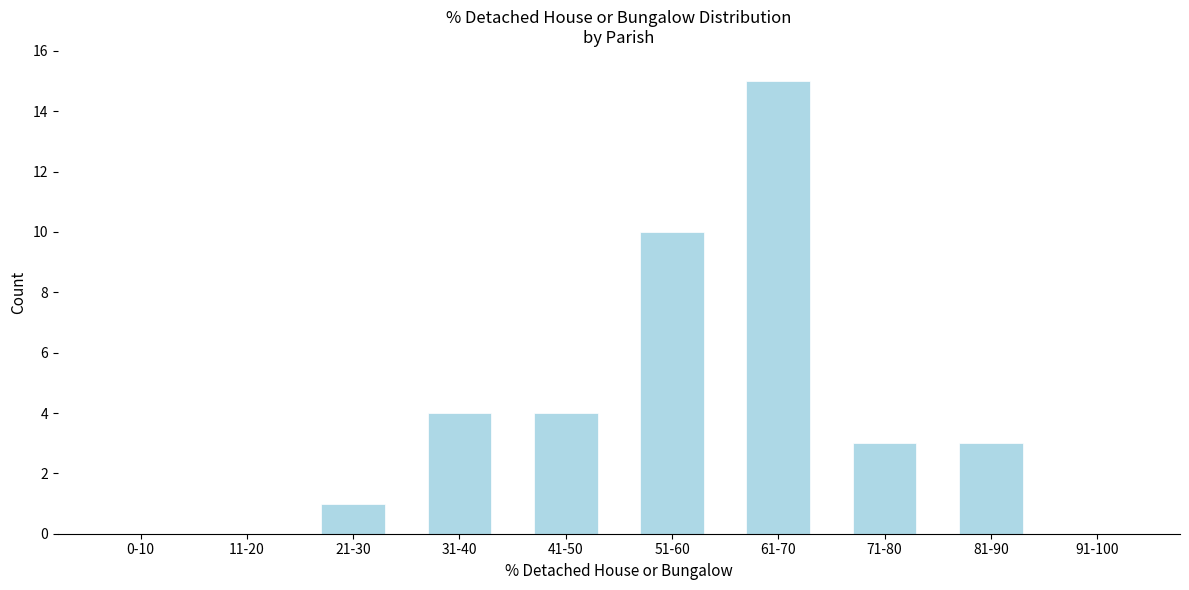

Reading left to right, list all the values displayed in this chart.

0-10=0	11-20=0	21-30=1	31-40=4	41-50=4	51-60=10	61-70=15	71-80=3	81-90=3	91-100=0